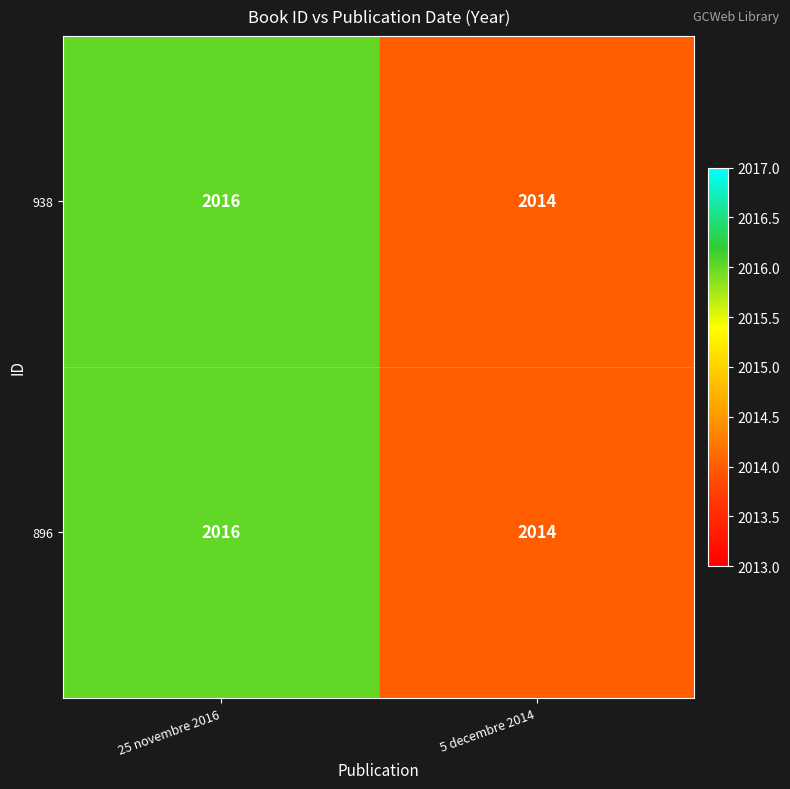

True or false: 938 has a value of 2014 at 5 decembre 2014.

True